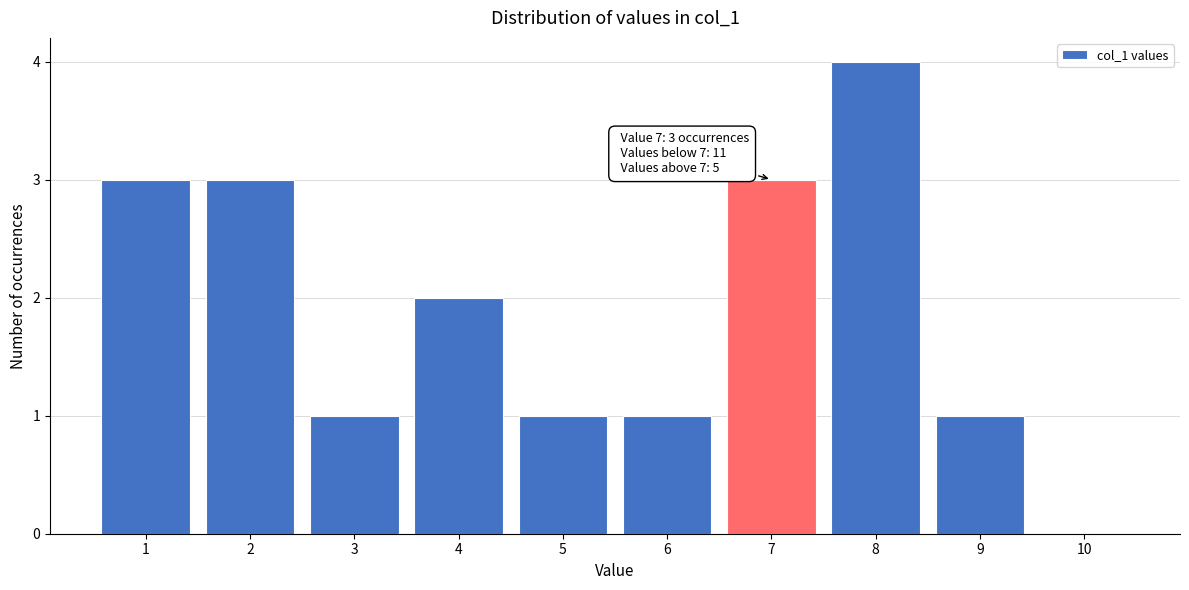

Reading left to right, what are all the values shown in this chart?

1=3	2=3	3=1	4=2	5=1	6=1	7=3	8=4	9=1	10=0